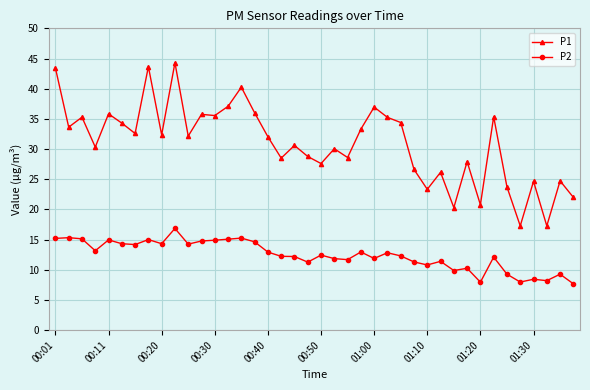

What is the value of the P2 point at the 18th from the left?

12.2